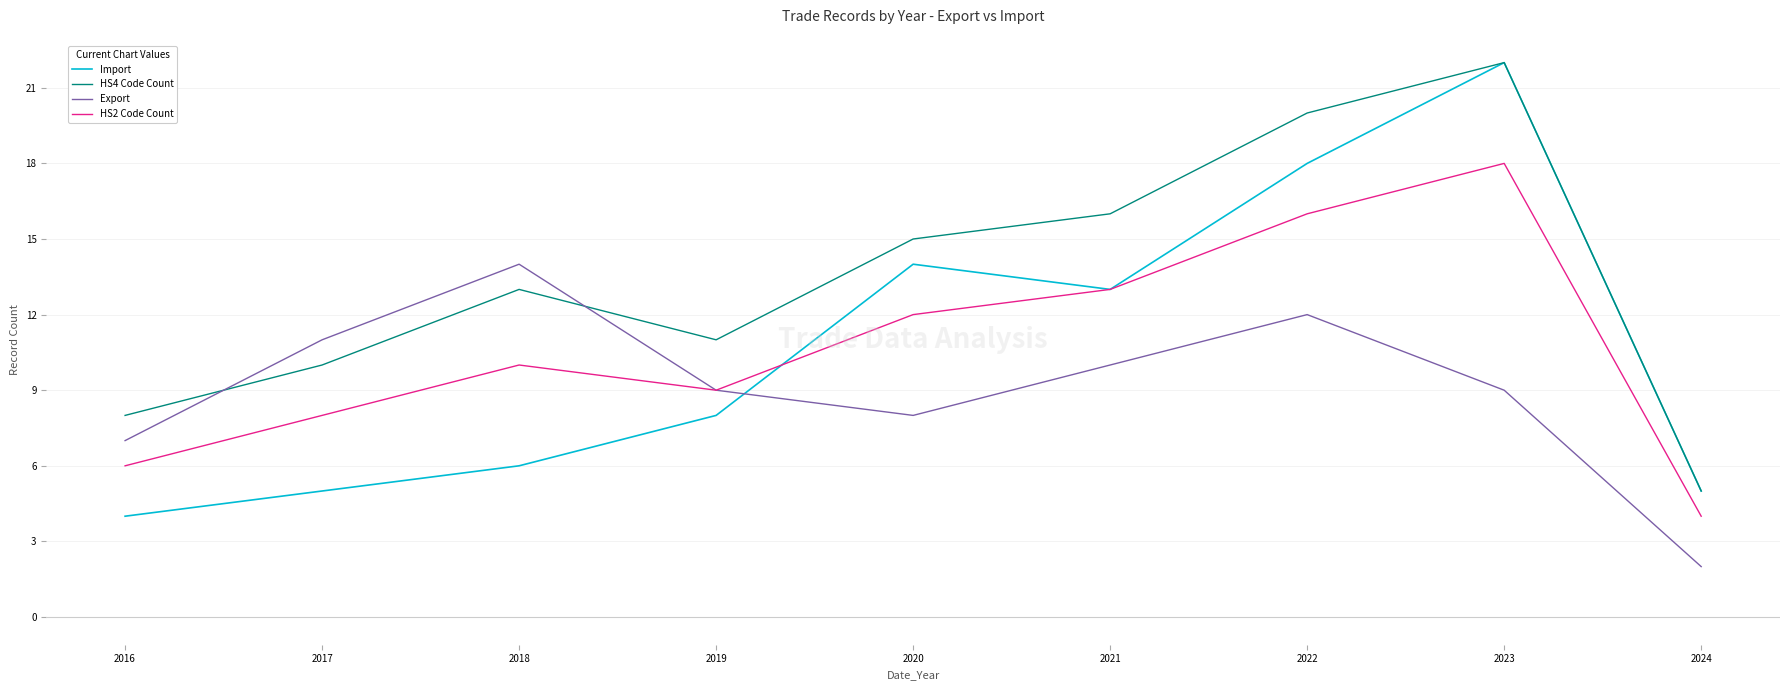

How many lines are shown in the chart?

4